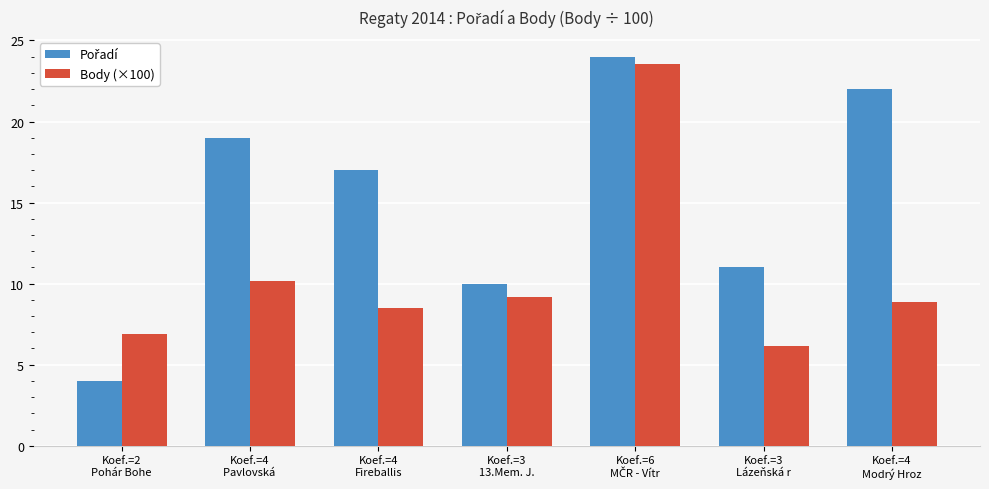

What is the difference between the maximum and minimum values in the Body (×100) series?

17.4